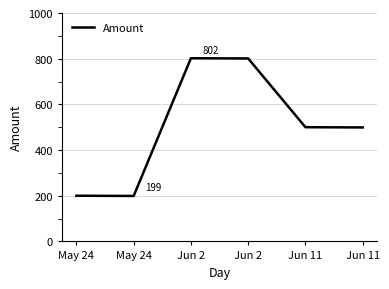

Which label corresponds to the smallest value in the chart?

May 24